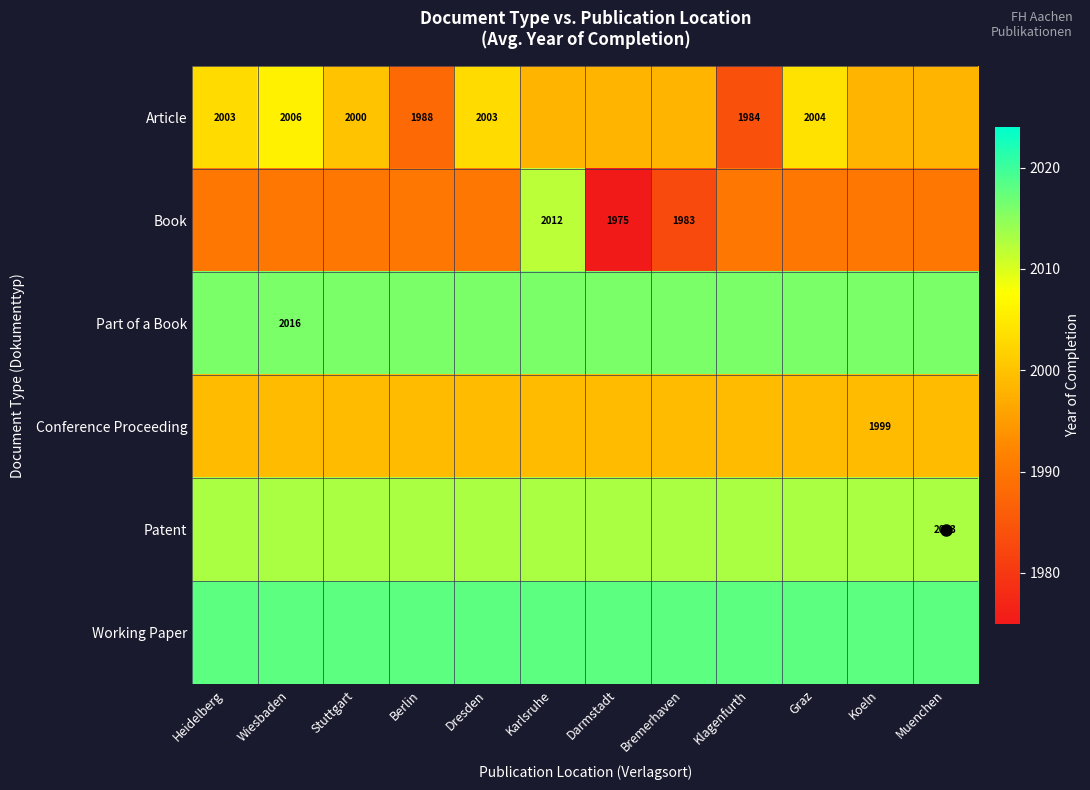

How many data points does each series have?

12